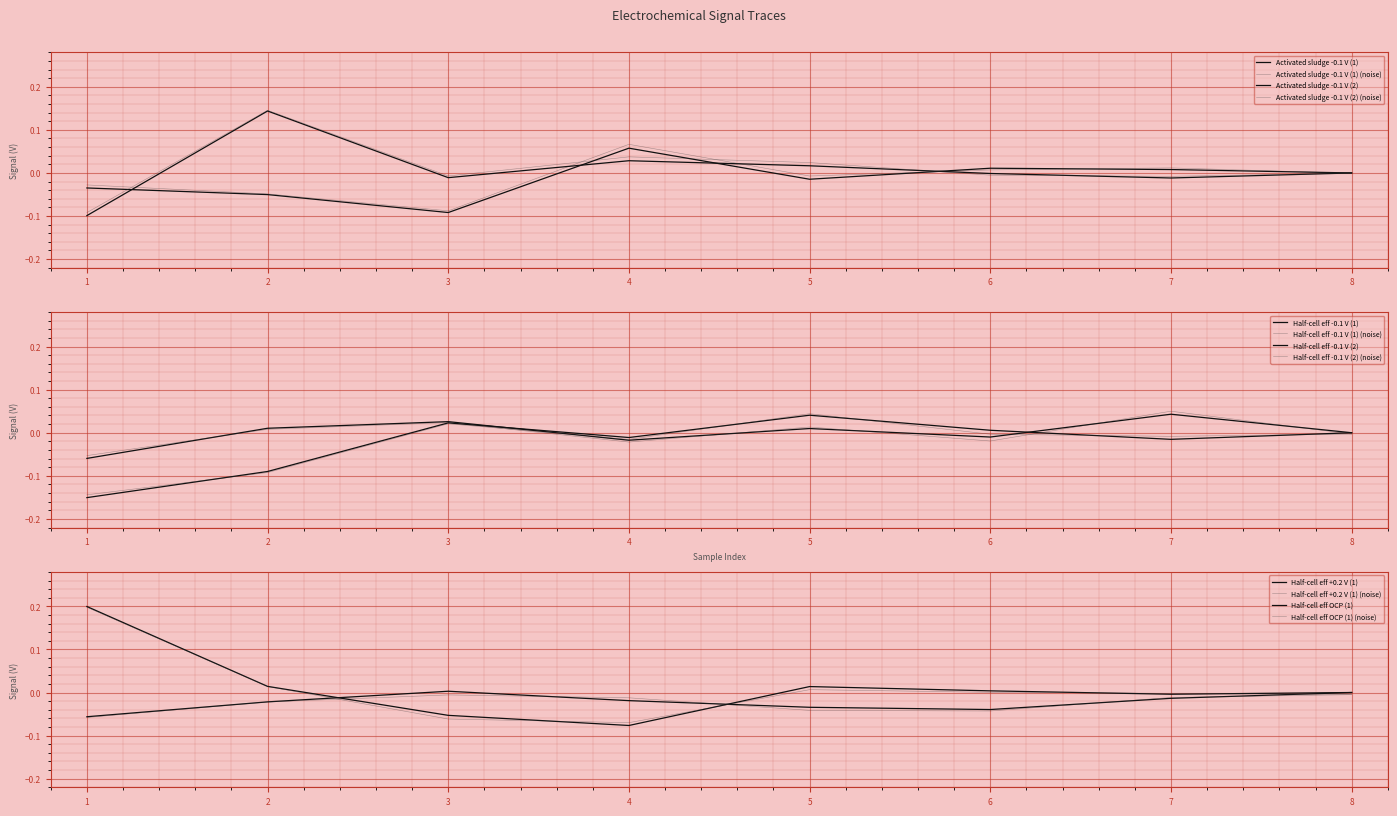

Reading left to right, list all the values displayed in this chart.

Activated sludge -0.1 V (1): 1=-0.0	2=-0.1	3=-0.1	4=0.1	5=-0.0	6=0.0	7=0.0	8=-0.0
Activated sludge -0.1 V (2): 1=-0.1	2=0.1	3=-0.0	4=0.0	5=0.0	6=-0.0	7=-0.0	8=-0.0
Half-cell eff -0.1 V (1): 1=-0.1	2=0.0	3=0.0	4=-0.0	5=0.0	6=-0.0	7=0.0	8=-0.0
Half-cell eff -0.1 V (2): 1=-0.2	2=-0.1	3=0.0	4=-0.0	5=0.0	6=0.0	7=-0.0	8=-0.0
Half-cell eff +0.2 V (1): 1=-0.1	2=-0.0	3=0.0	4=-0.0	5=-0.0	6=-0.0	7=-0.0	8=-0.0
Half-cell eff OCP (1): 1=0.2	2=0.0	3=-0.1	4=-0.1	5=0.0	6=0.0	7=-0.0	8=-0.0